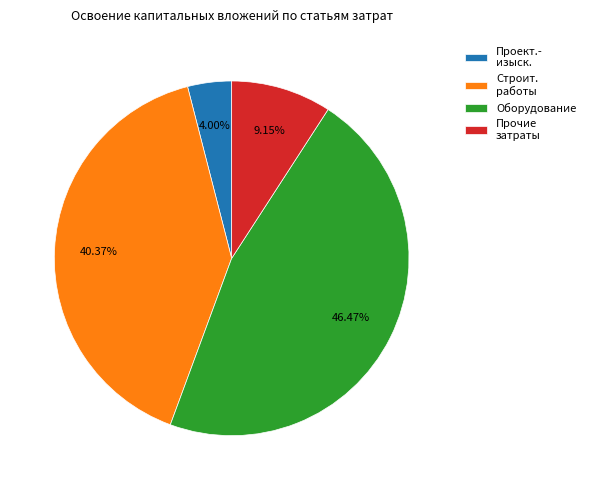

Rank the categories by value from highest to lowest.

Оборудование, Строит. работы, Прочие затраты, Проект.- изыск.